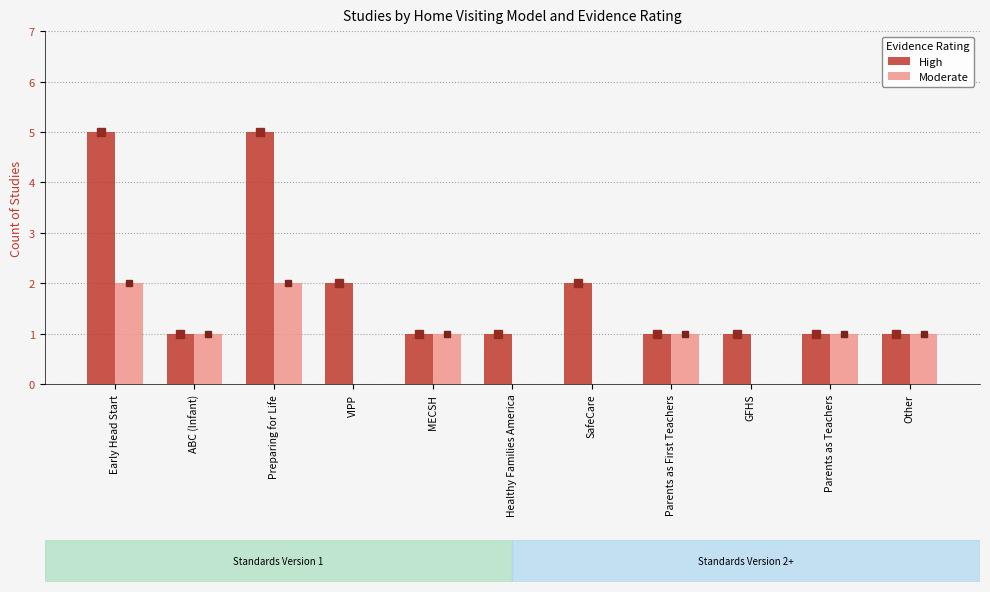

Which series has the widest spread of values?

High